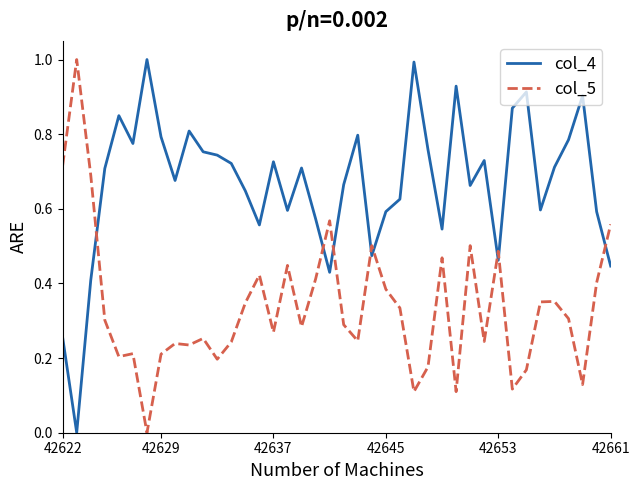

What is the maximum value for col_4?

1.0